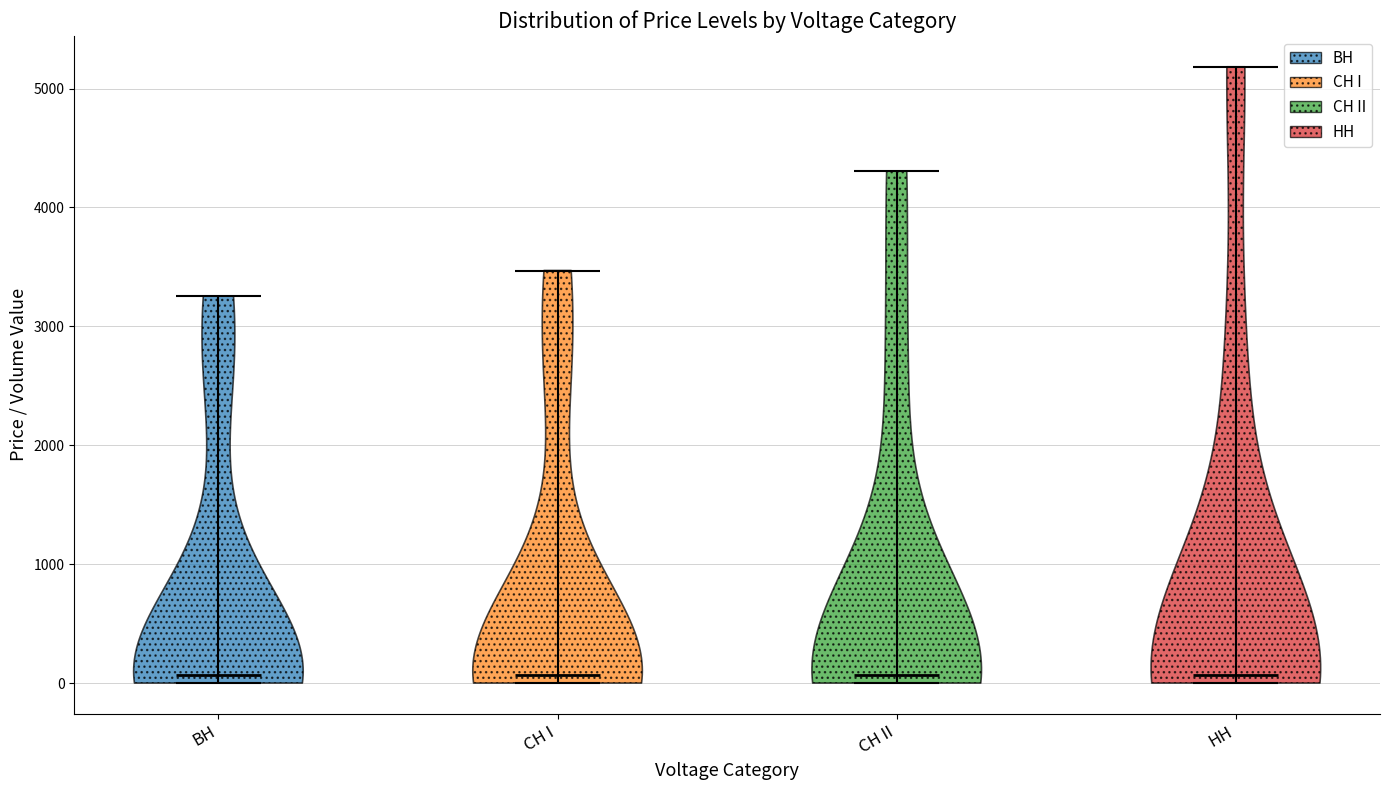

What is the highest point the violin for СН II reaches on the y-axis? The values are not printed on the chart, so give them approximately, as read against the axis.

4300